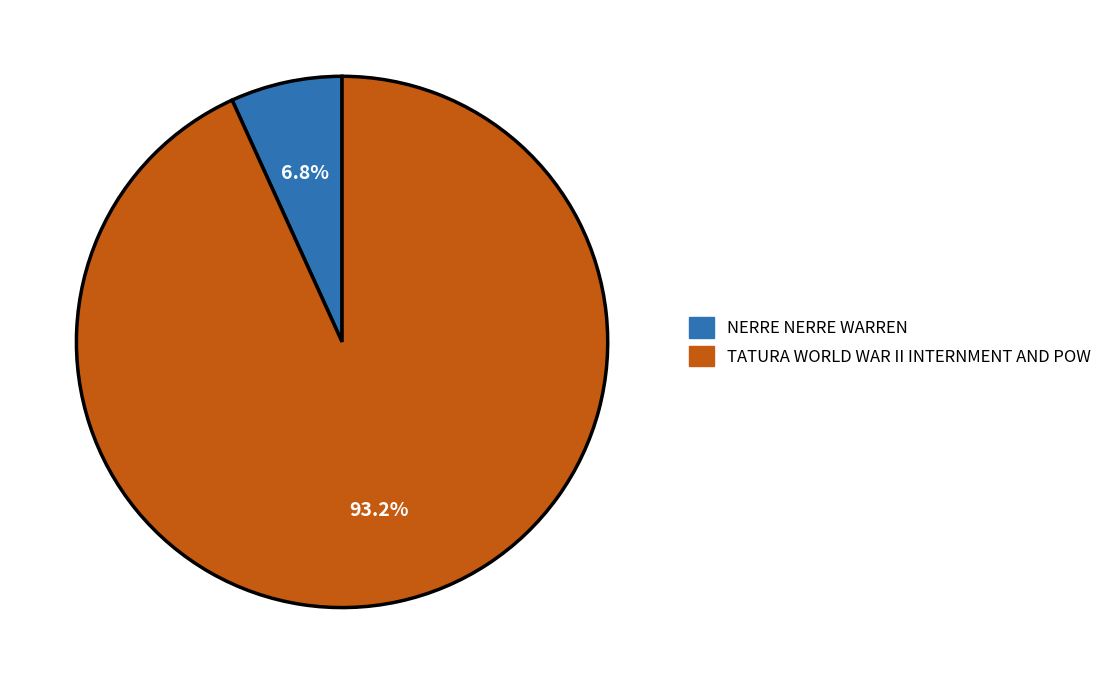

Between TATURA WORLD WAR II INTERNMENT AND POW and NERRE NERRE WARREN, which is larger?

TATURA WORLD WAR II INTERNMENT AND POW